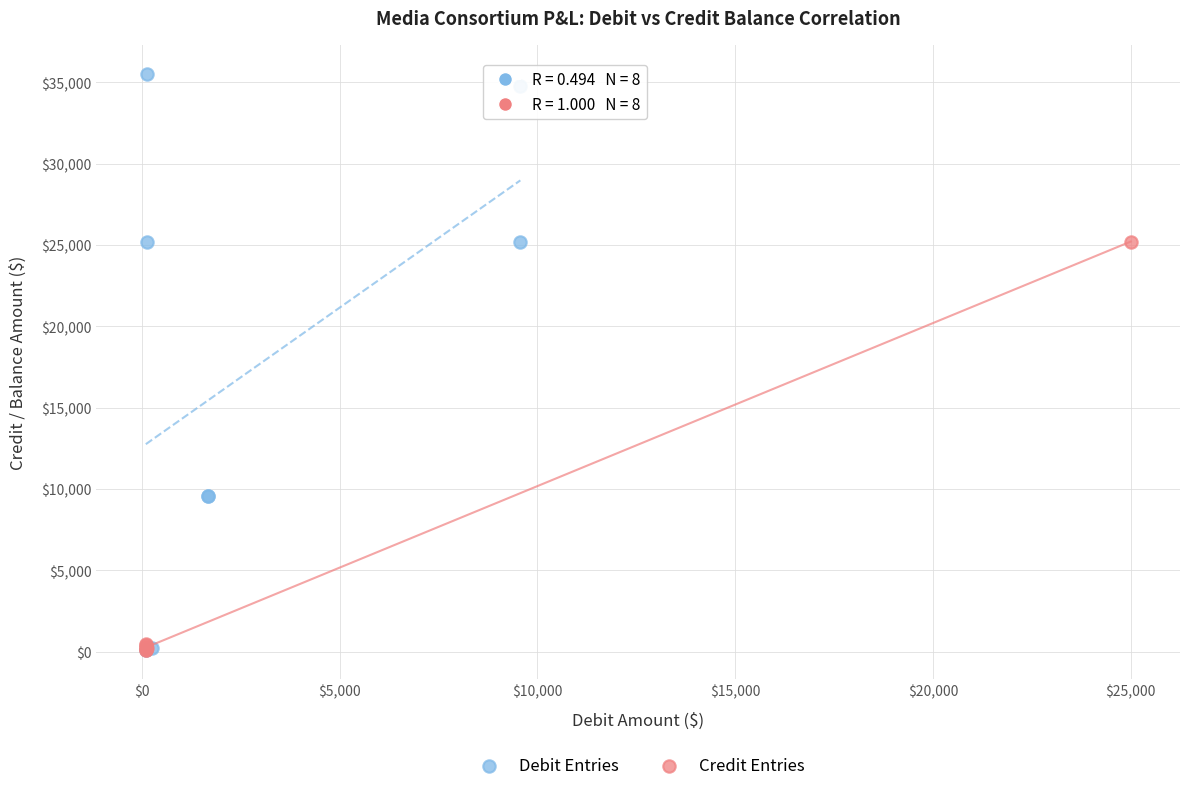

Which series reaches the maximum Y coordinate?

Debit Entries